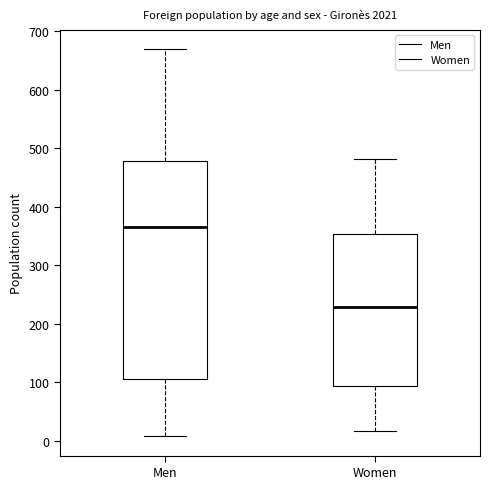

Which box has the highest median line?

Men